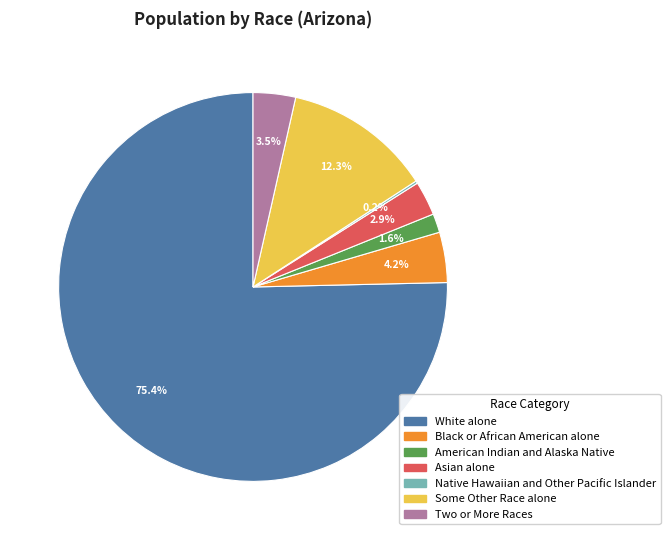

Which slice is the largest?

White alone